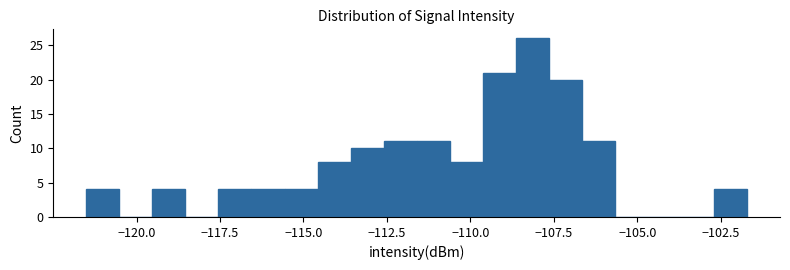

Read against the x-axis, roughly where is the centre of the tallest bar?

-108.0